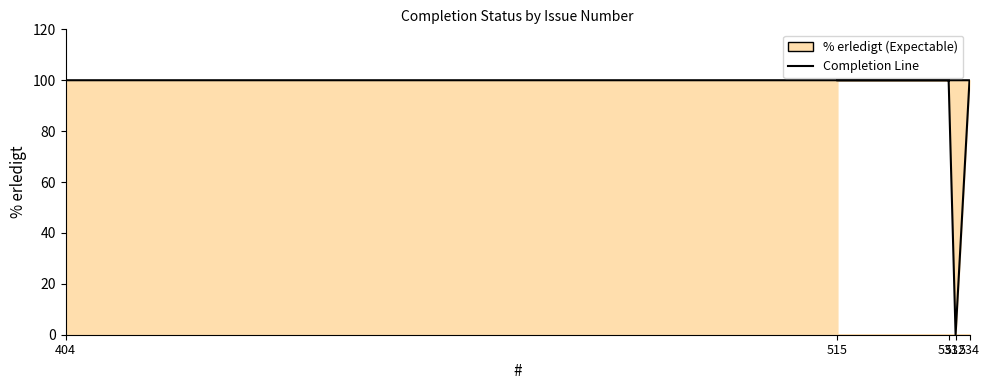

Rank the categories by value from lowest to highest.

532, 404, 531, 534, 515